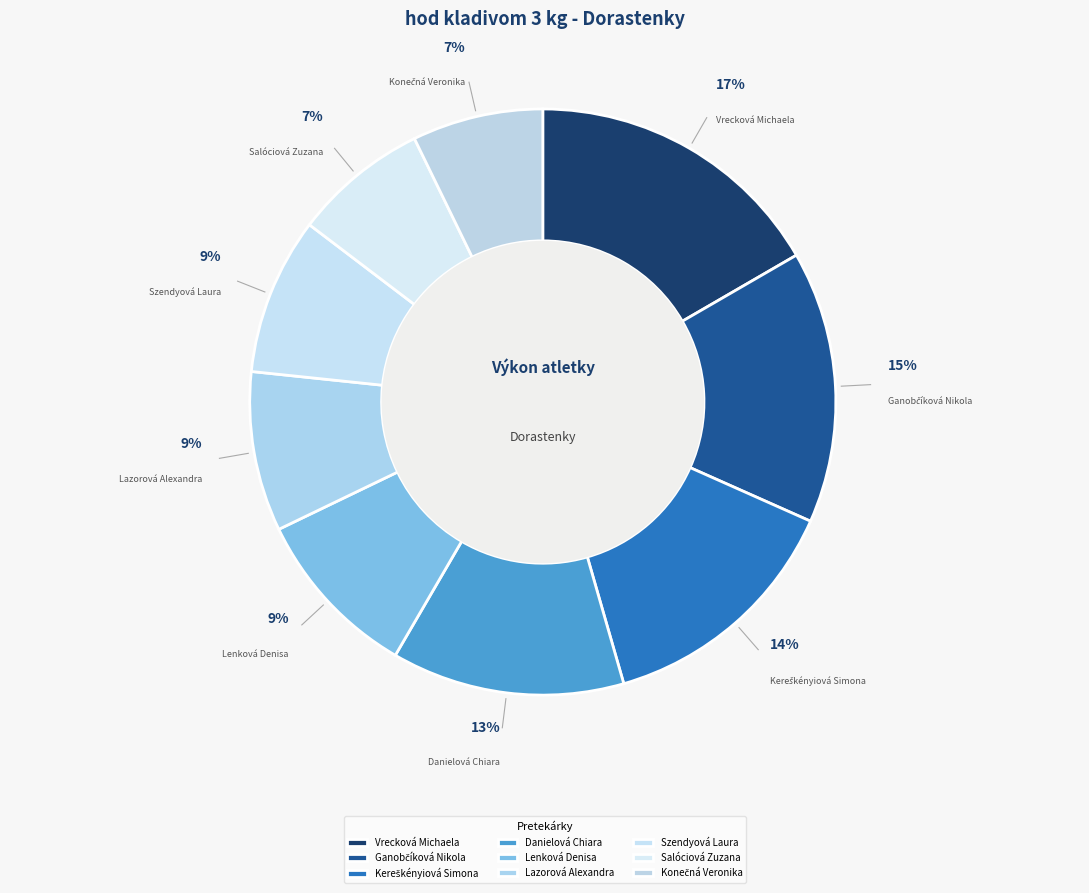

Count the number of slices in the pie.

9